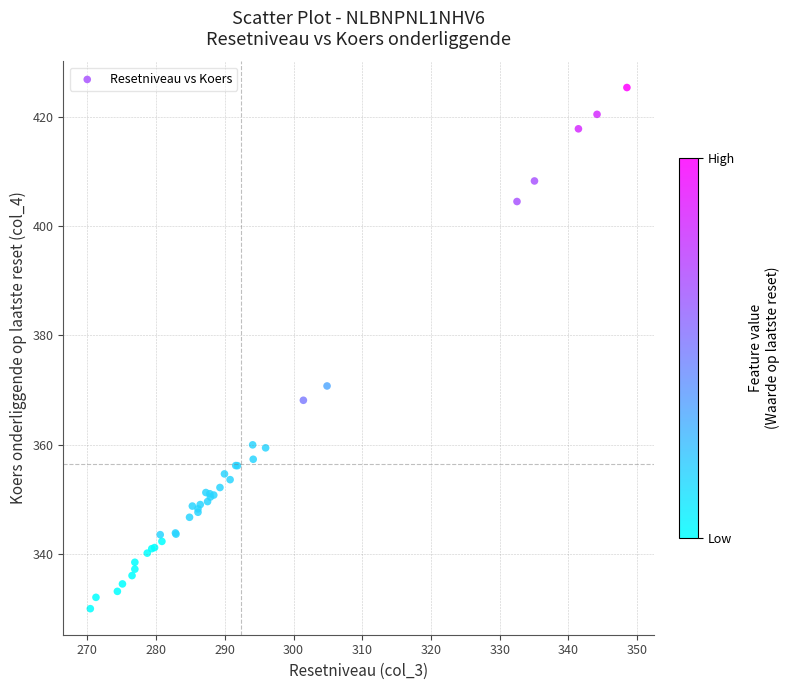

What Y value in the scatter plot is closest to 377?

370.8